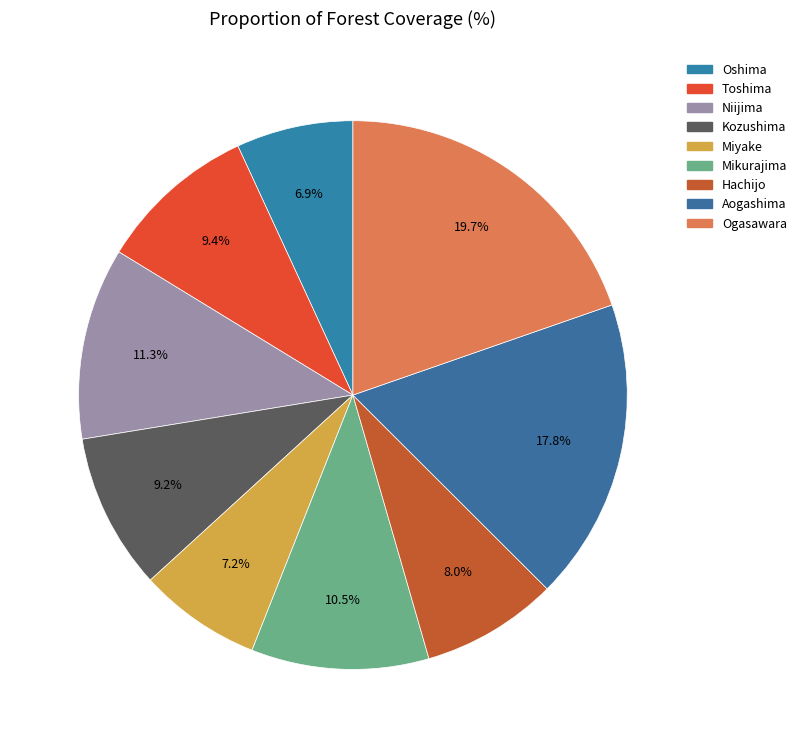

Is there any slice that represents more than half of the pie?

No